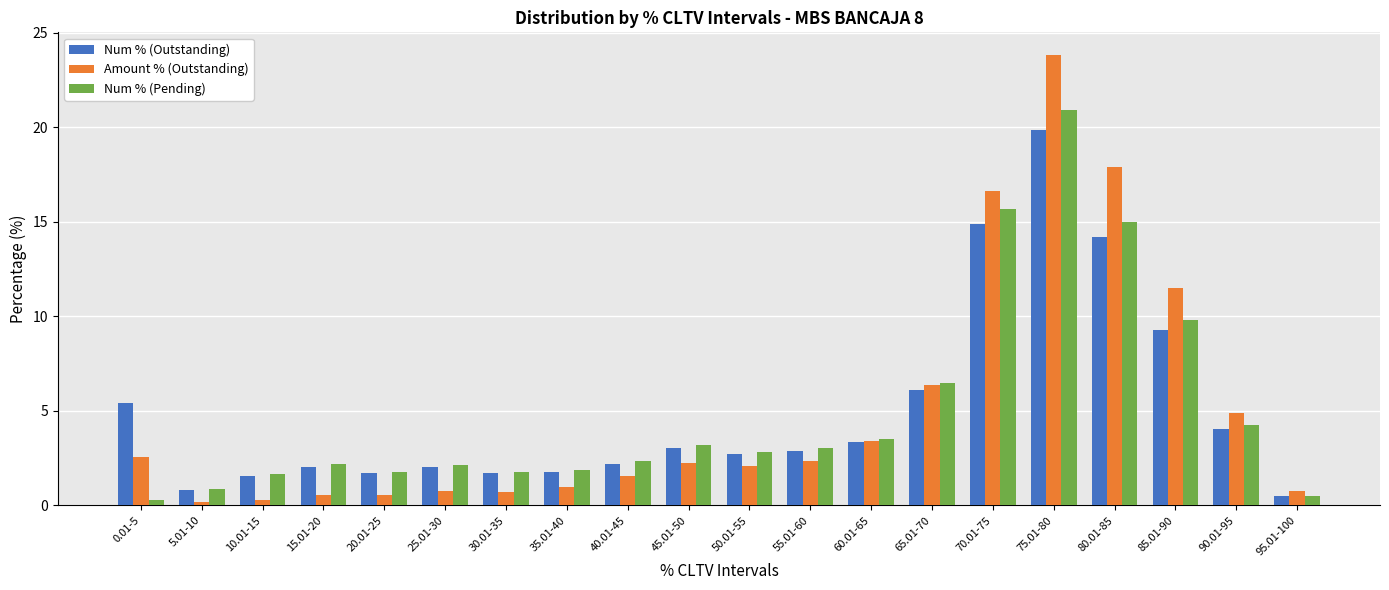

How many categories are shown in the chart?

20